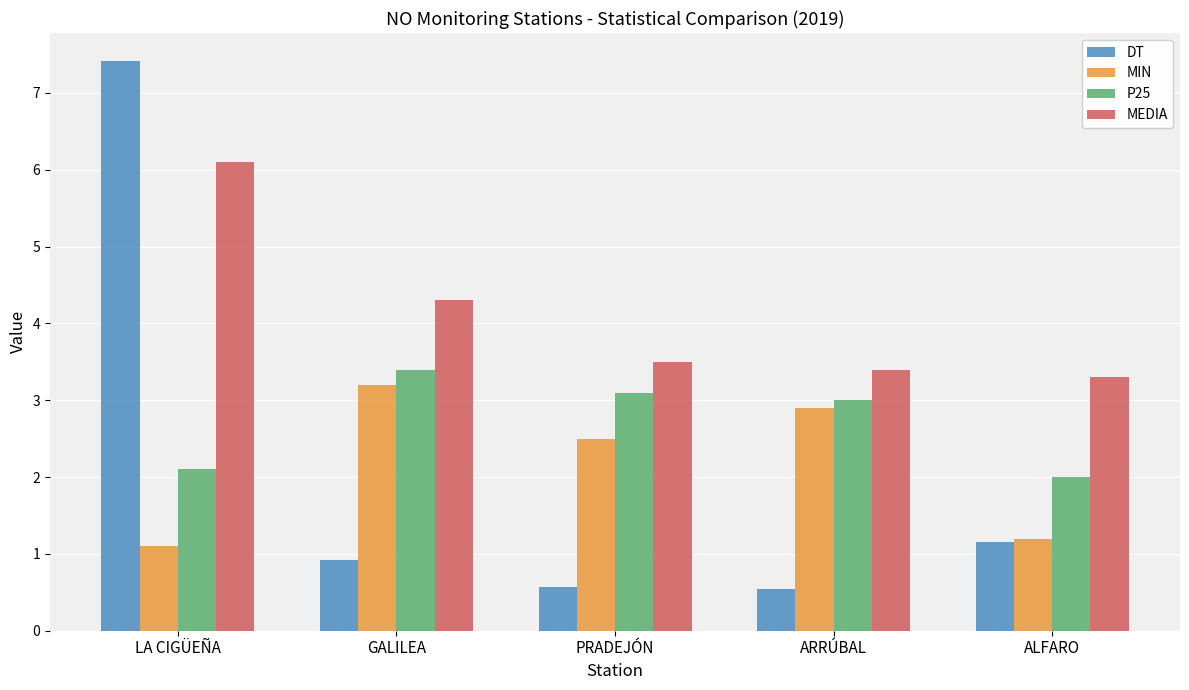

Are the bars grouped side by side (vs. stacked)?

Yes